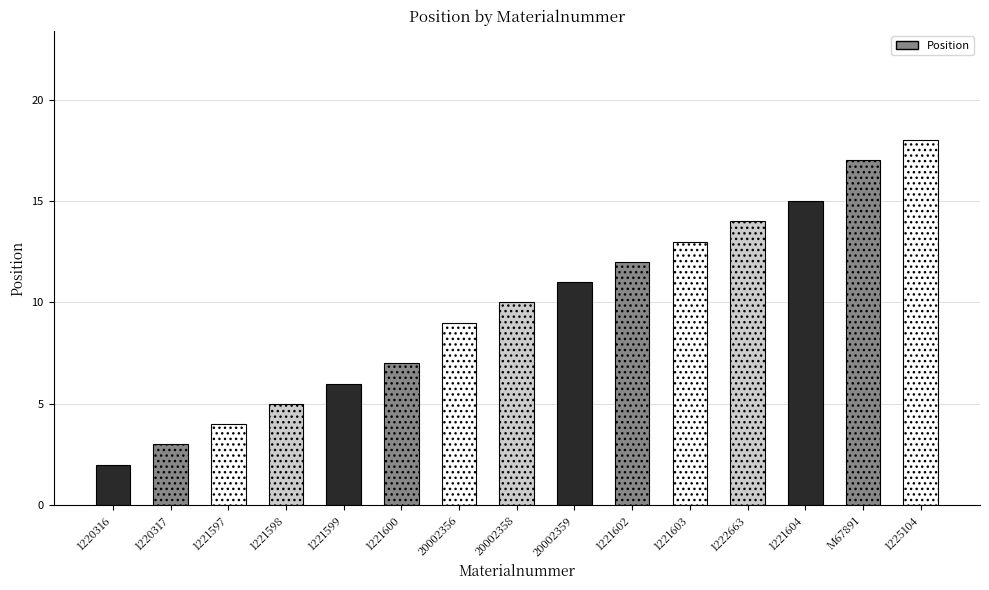

What is the label of the 3rd bar from the left?

1221597